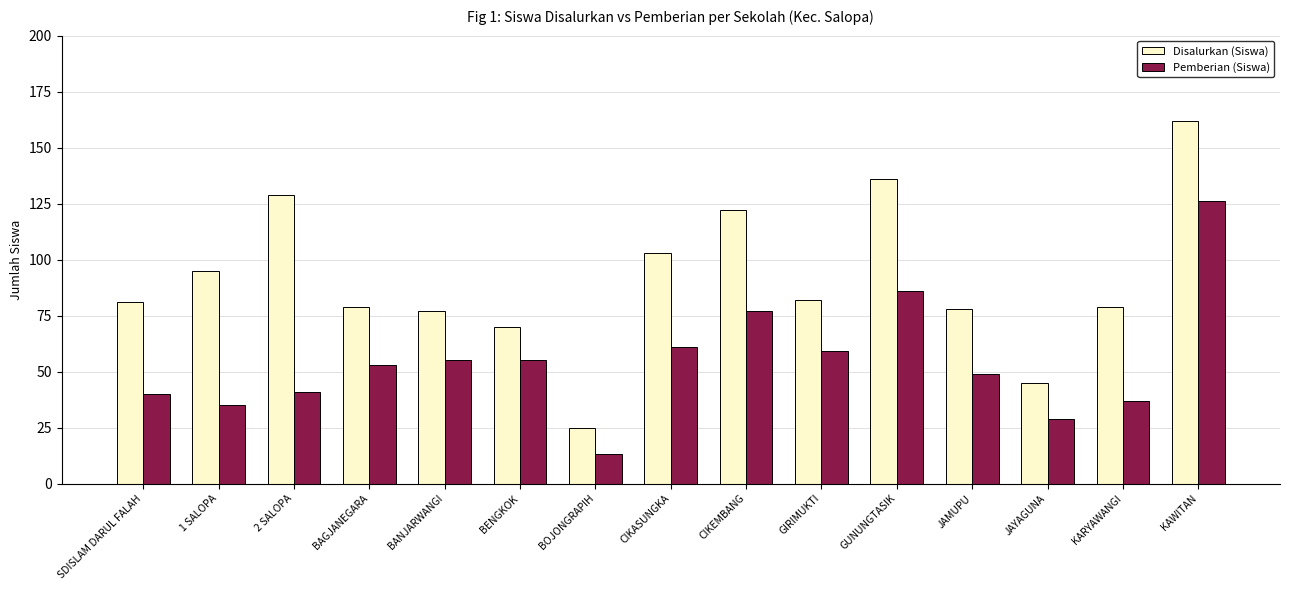

What is the sum of the Disalurkan (Siswa) values at 1 SALOPA and CIKASUNGKA?

198